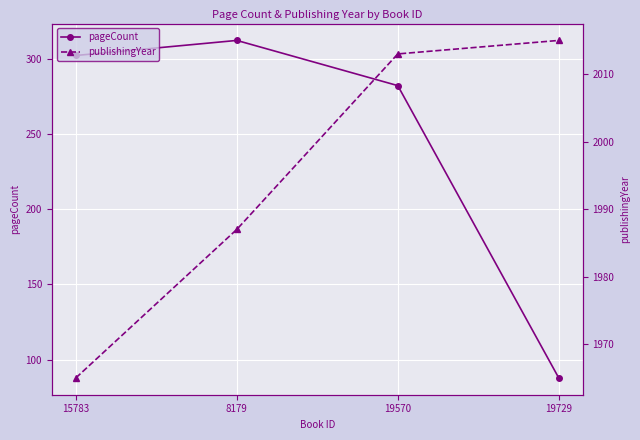

True or false: publishingYear has more than 0 points higher than both neighbors.

False